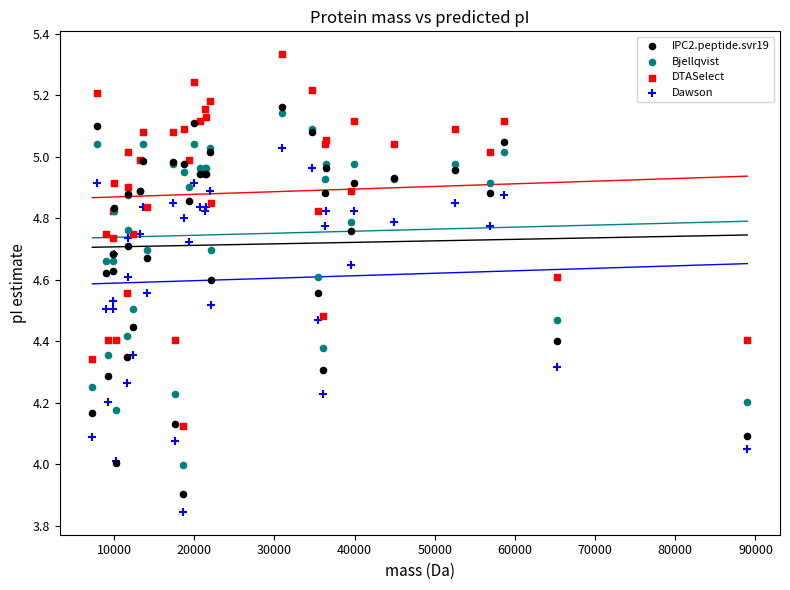

Which series contains the lowest Y value?

Dawson